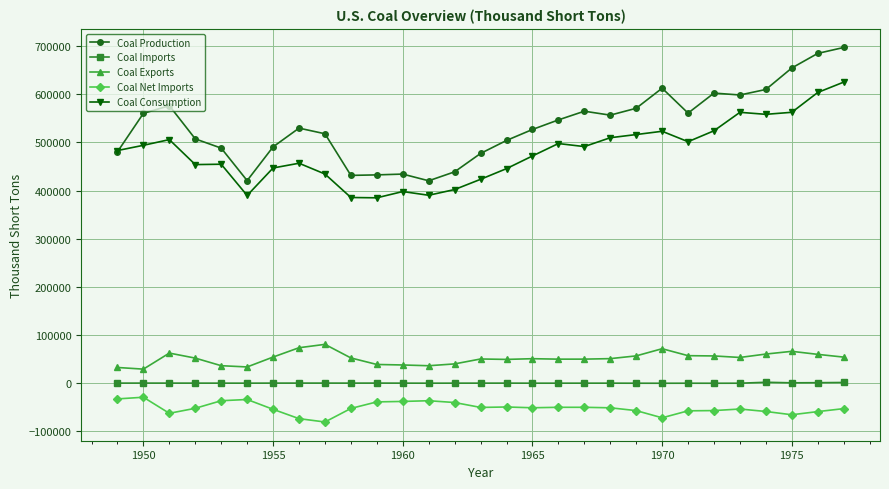

True or false: Coal Net Imports and Coal Imports intersect in this chart.

False